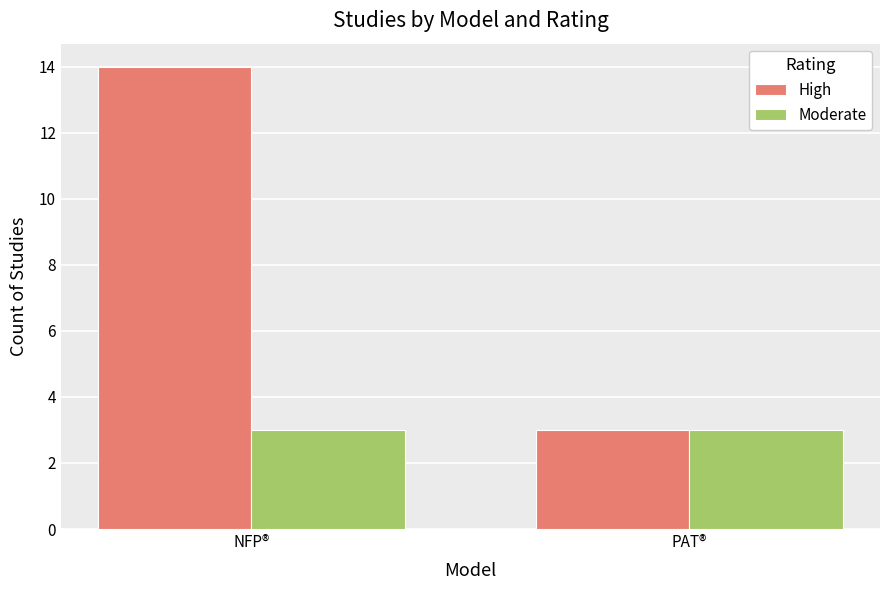

Reading left to right, extract all data points from this chart.

High: 14	3
Moderate: 3	3